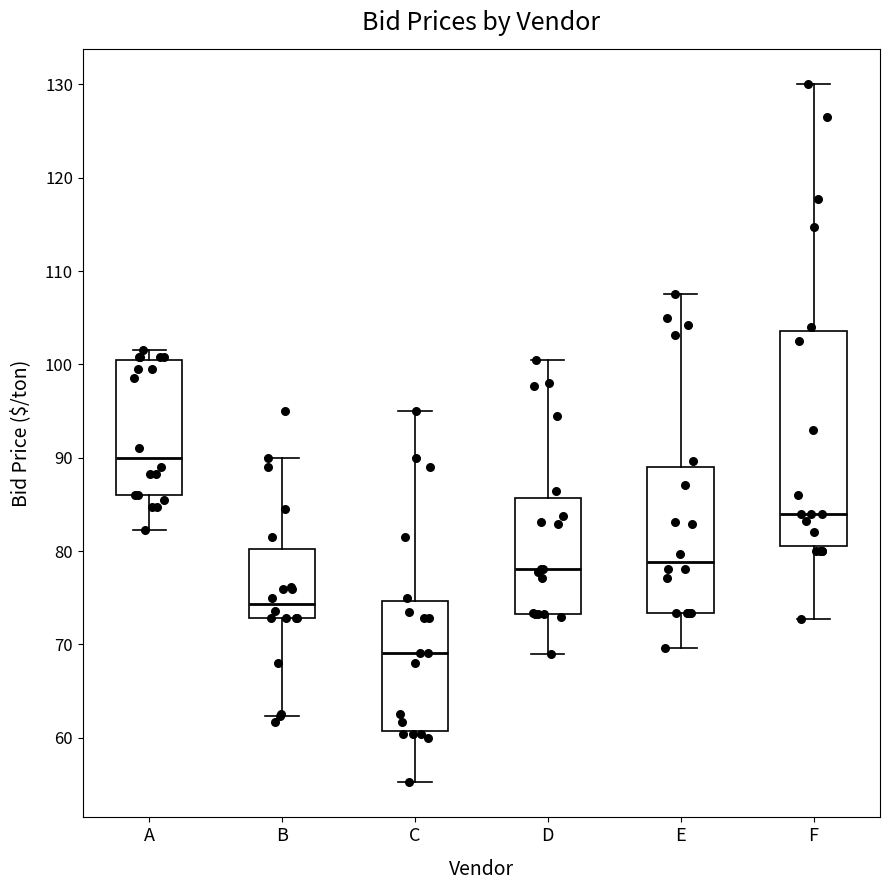

Reading left to right, transcribe this box plot: for each box, give where its median line is, the range the box spans, and where its two whiskers end, as read against the y-axis. The values are not printed on the chart, so give them approximately, as read against the axis.

A: median 90, box 86 to 100, whiskers 82 to 102
B: median 74, box 73 to 80, whiskers 62 to 90
C: median 69, box 61 to 75, whiskers 55 to 95
D: median 78, box 73 to 86, whiskers 69 to 100
E: median 79, box 73 to 89, whiskers 70 to 108
F: median 84, box 81 to 104, whiskers 73 to 130